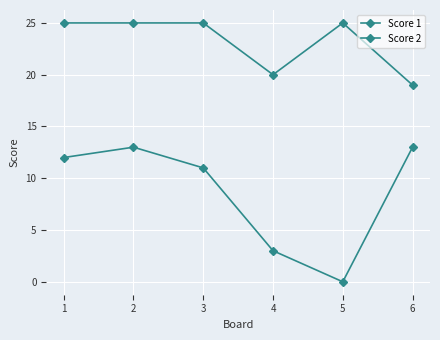

What is the sum of all Score 2 values?

52